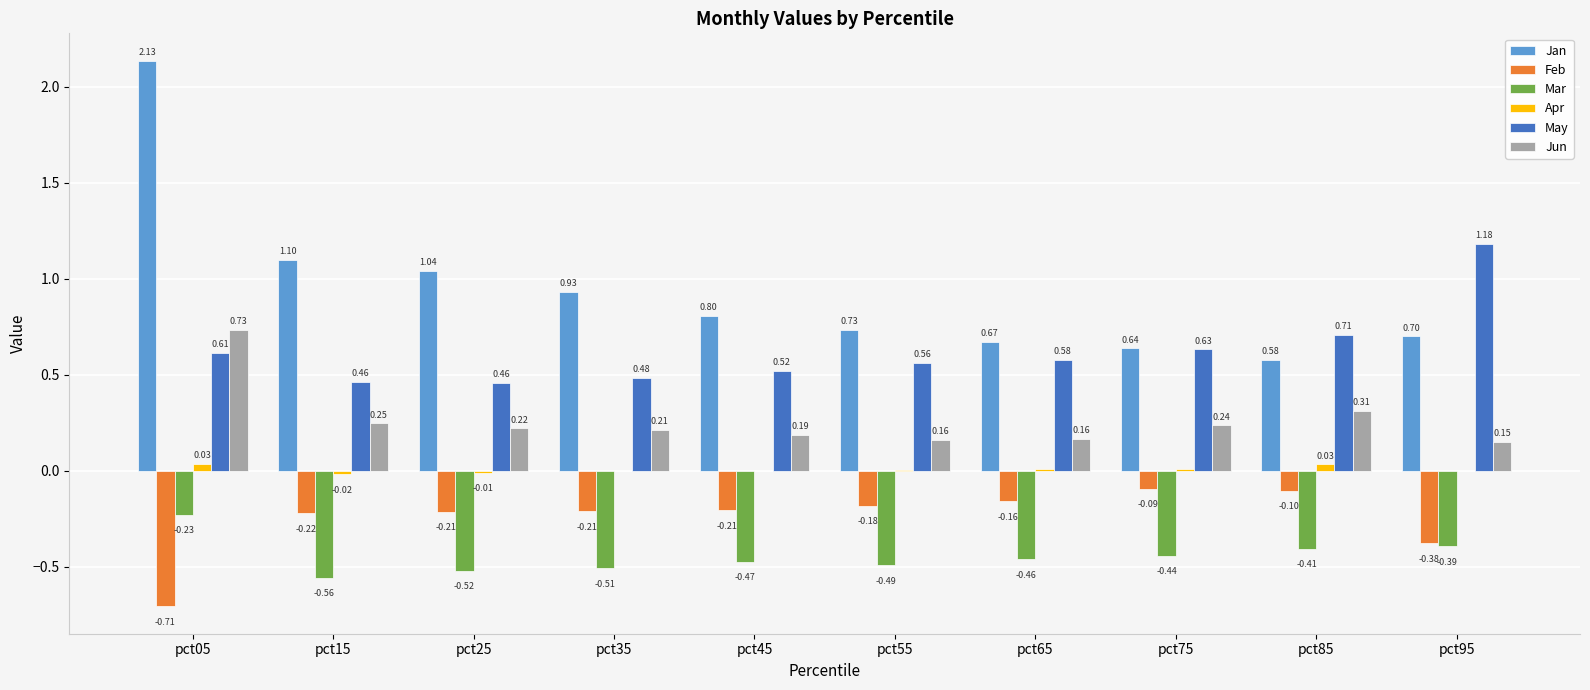

Is the value of Mar at pct65 greater than the value of May at pct35?

No